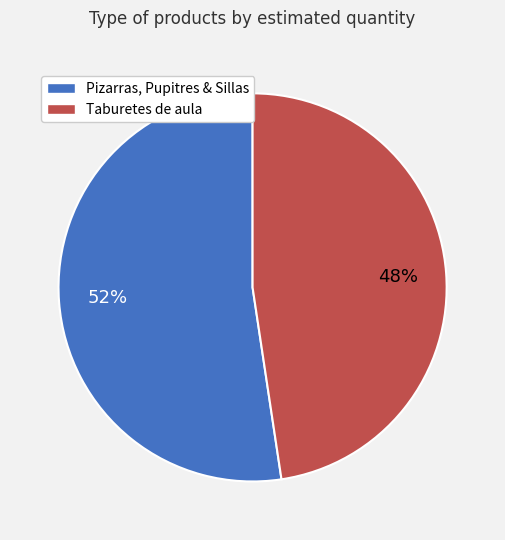

Does any single category account for the majority?

Yes